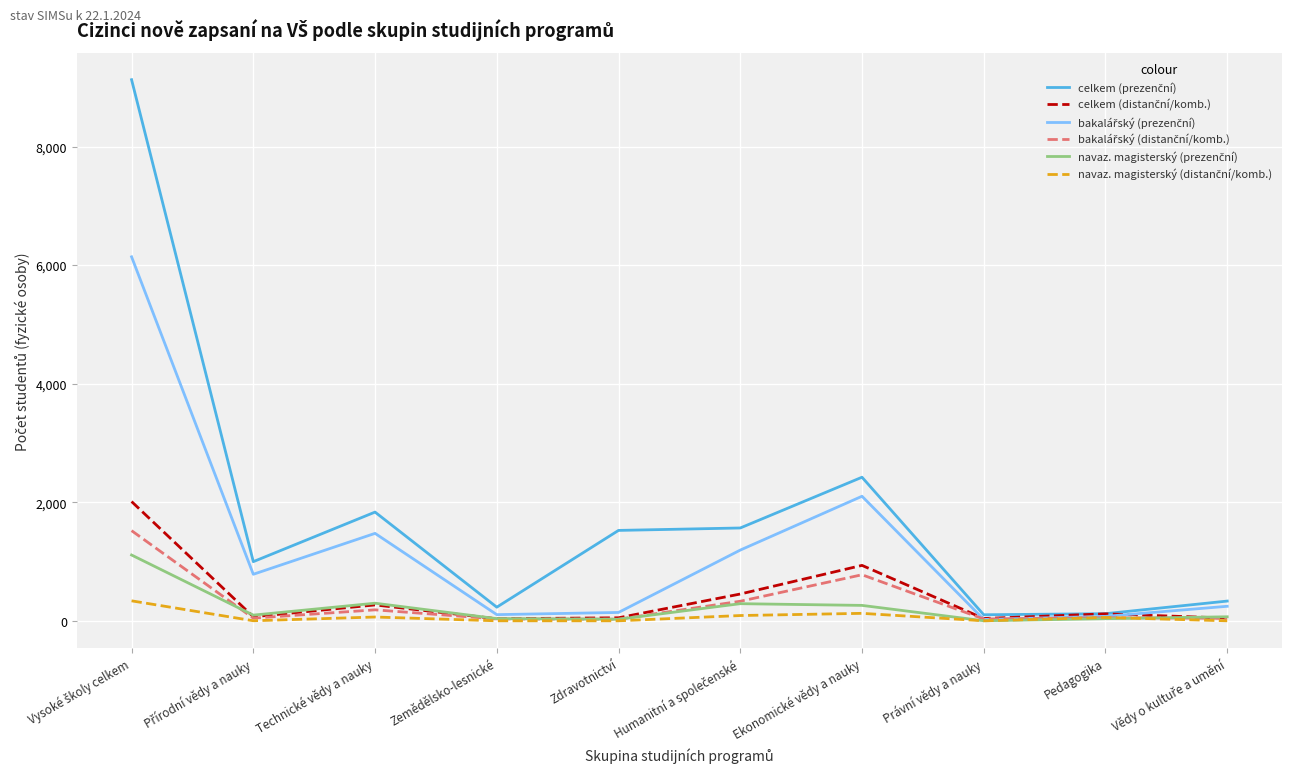

What is the maximum value shown in the chart?

9128